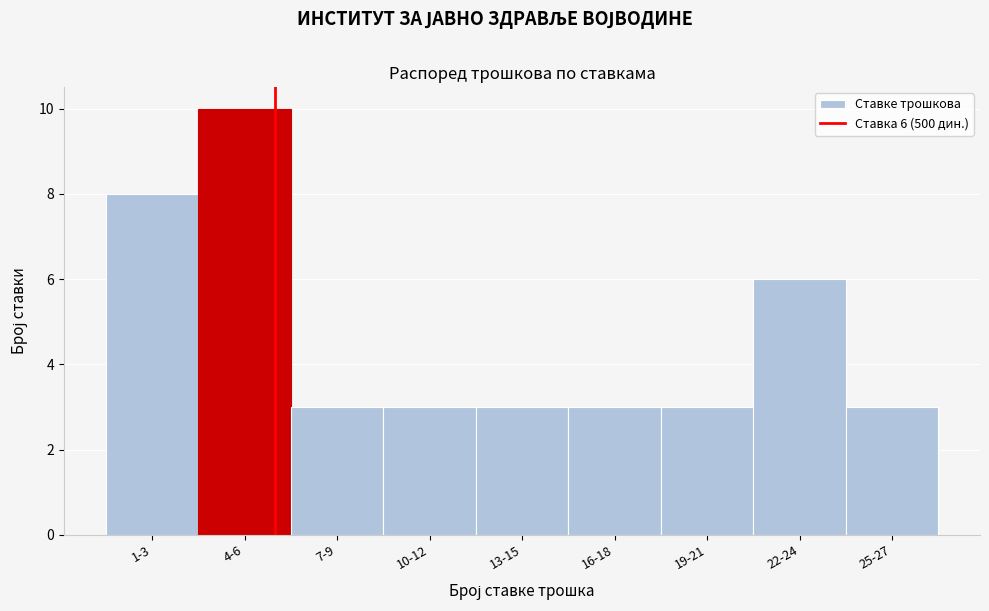

Reading left to right, extract all data points from this chart.

8	10	3	3	3	3	3	6	3